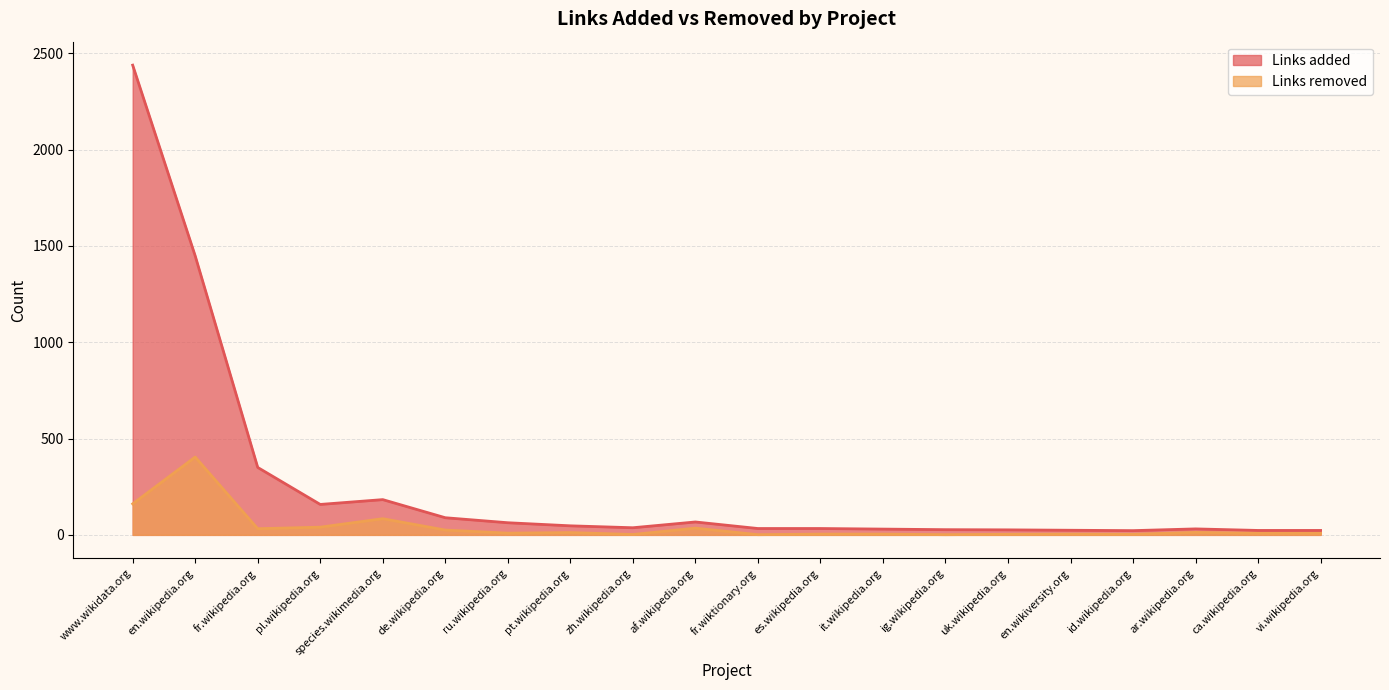

True or false: Links removed and Links added cross at least once.

False